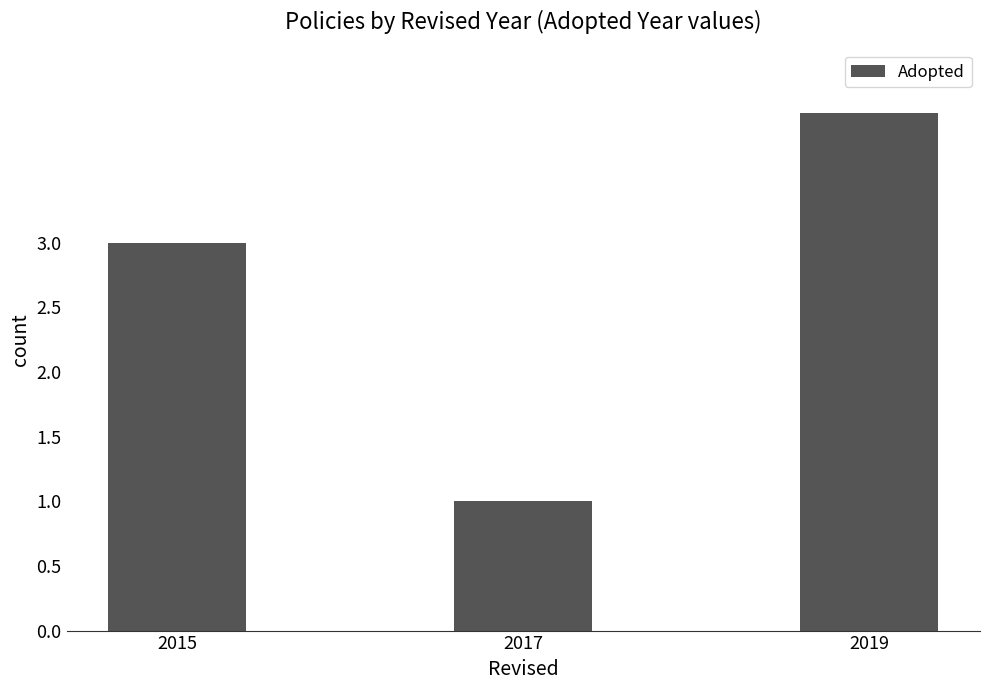

What is the difference between the maximum and minimum values?

3